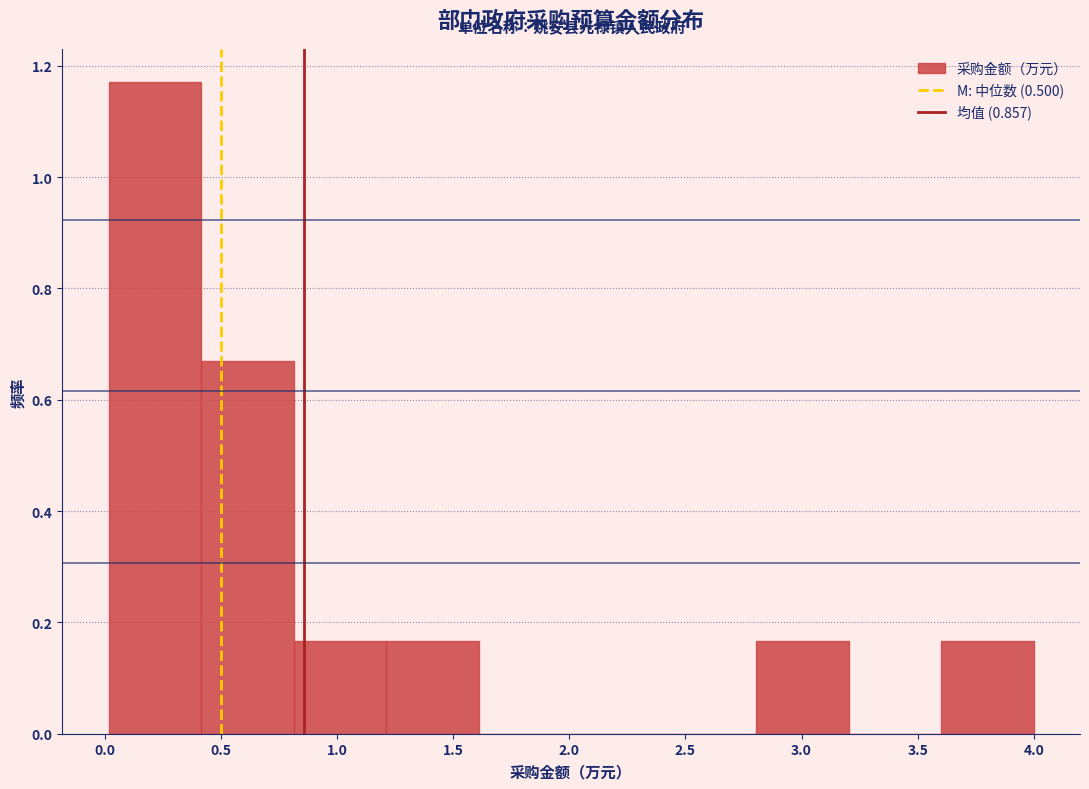

Reading left to right, list every bar in this chart as the range it spans on the x-axis followed by its height. Neither the bar edges nor the heights are printed on the chart, so give them approximately, as read against the axes.

0.0 to 0.4: 1.18
0.4 to 0.8: 0.66
0.8 to 1.2: 0.16
1.2 to 1.6: 0.16
1.6 to 2.0: 0
2.0 to 2.4: 0
2.4 to 2.8: 0
2.8 to 3.2: 0.16
3.2 to 3.6: 0
3.6 to 4.0: 0.16